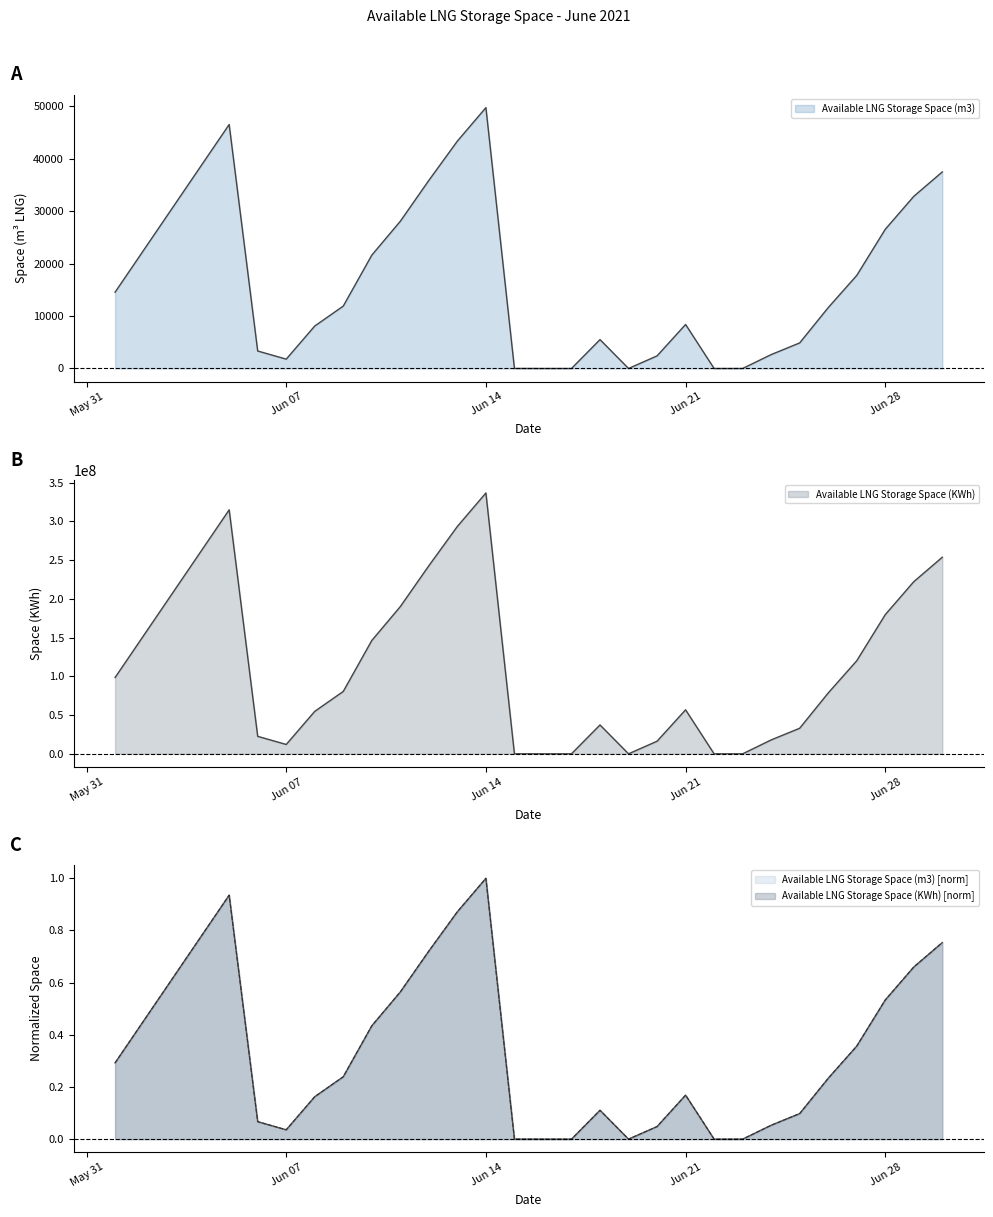

At which category does Available LNG Storage Space (m3) reach its first local peak?

2021-06-05